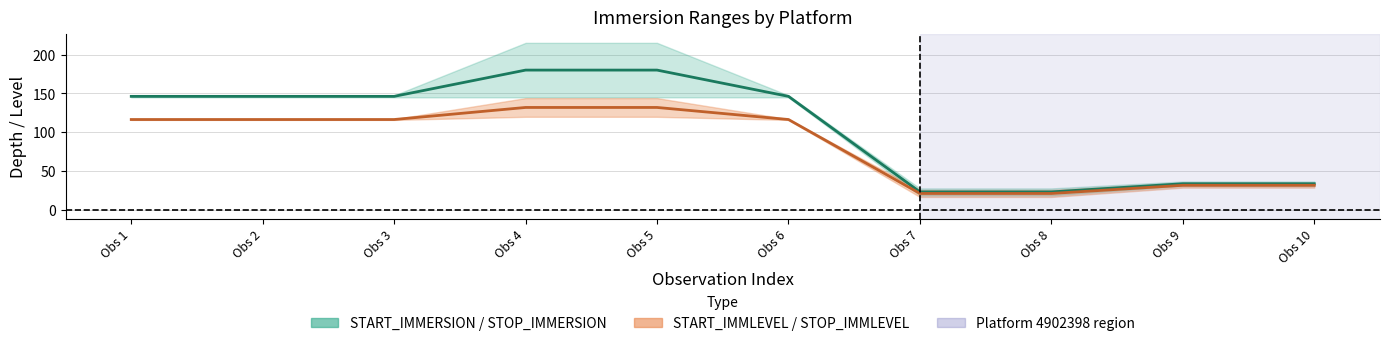

True or false: START_IMMERSION and STOP_IMMERSION cross at least once.

False